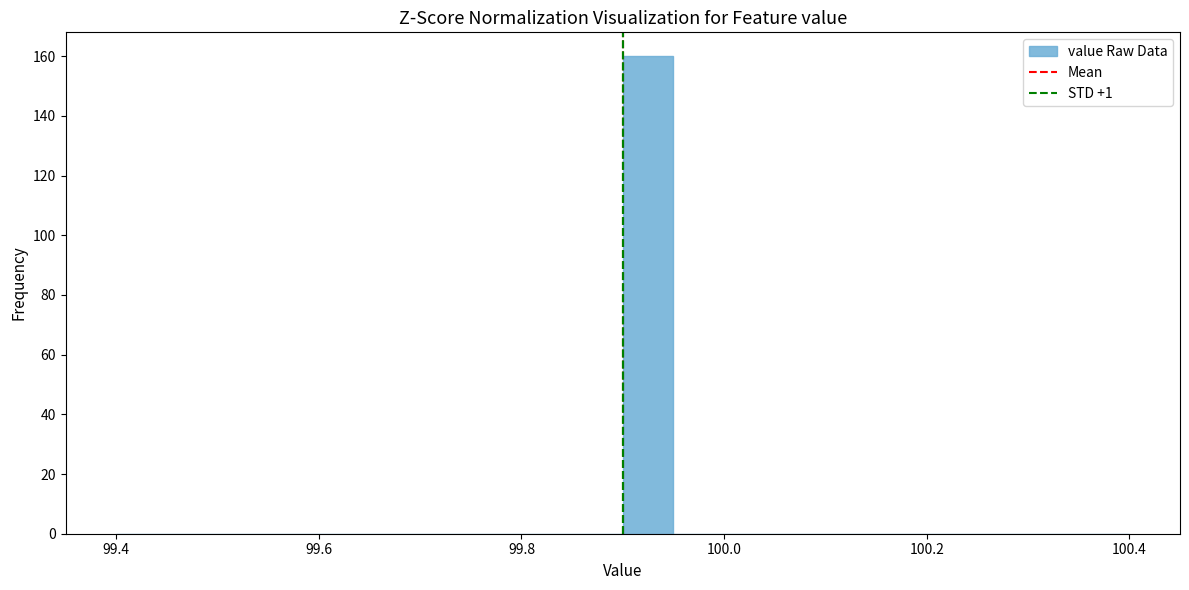

Around what value on the x-axis is the tallest bar? Give the approximate position of its centre, as read against the axis.

99.92